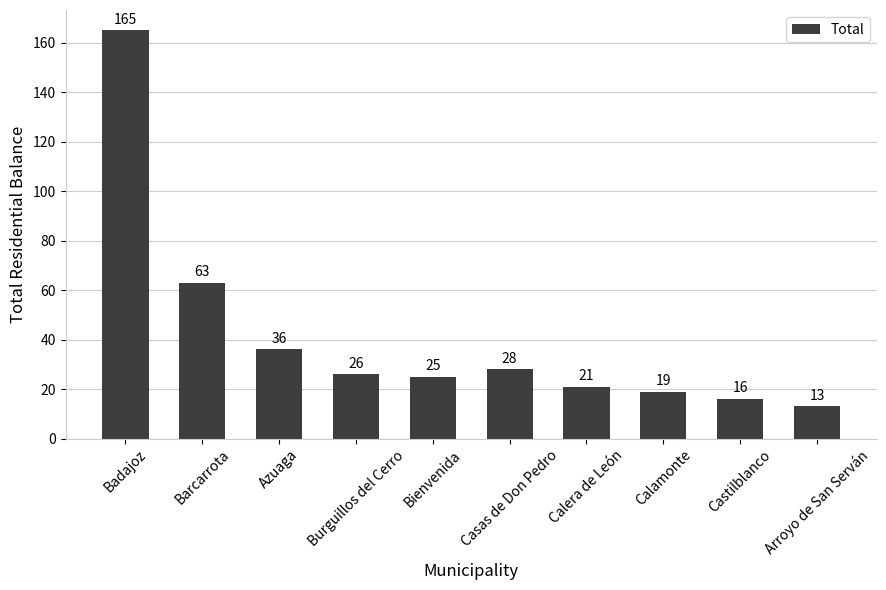

Reading right to left, extract all data points from this chart.

Arroyo de San Serván=13	Castilblanco=16	Calamonte=19	Calera de León=21	Casas de Don Pedro=28	Bienvenida=25	Burguillos del Cerro=26	Azuaga=36	Barcarrota=63	Badajoz=165